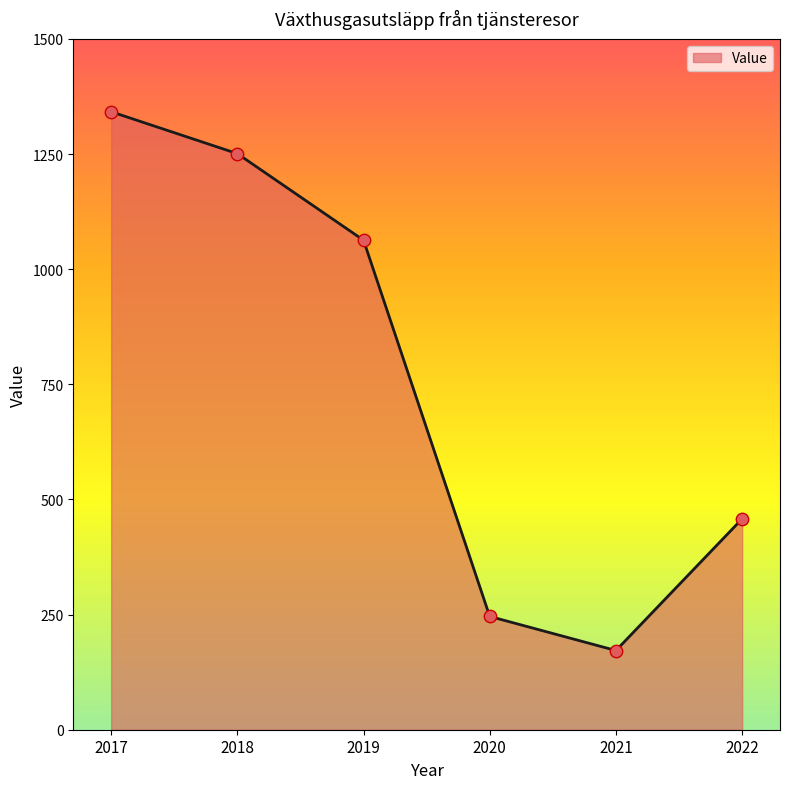

Approximately how many times larger is the value at 2021 compared to 2017?

0.1